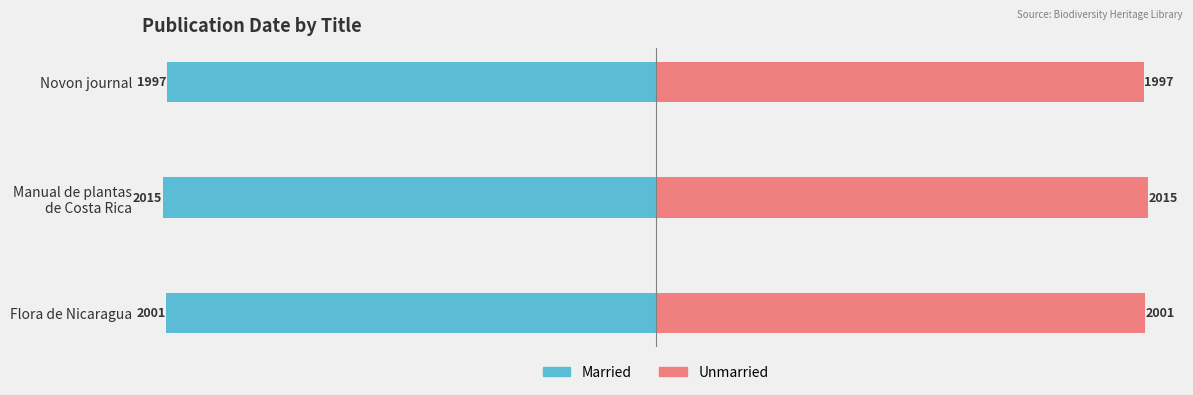

What is the sum of all Married values?

-6013